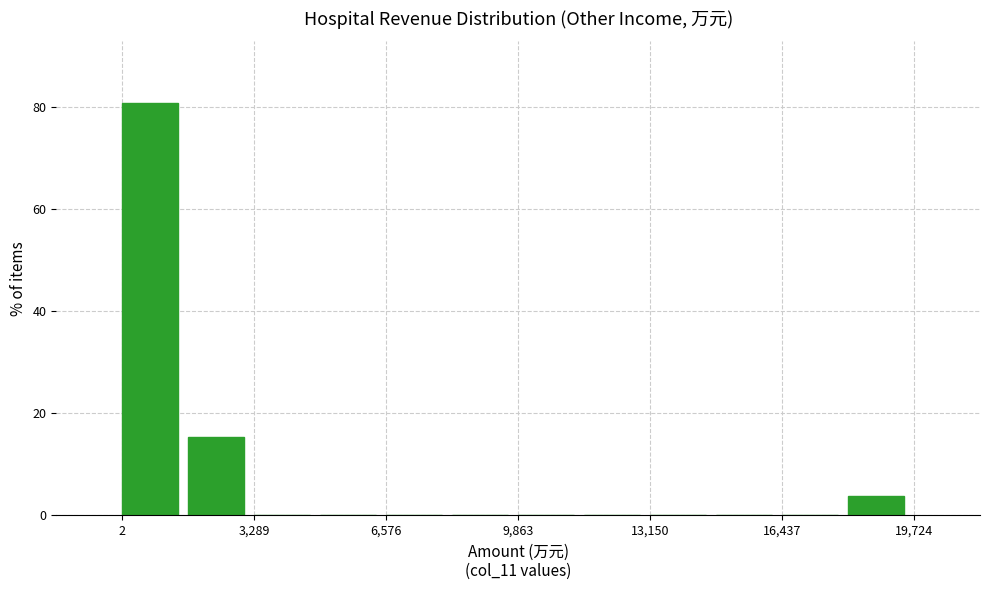

Around what value on the x-axis is the tallest bar? Give the approximate position of its centre, as read against the axis.

500